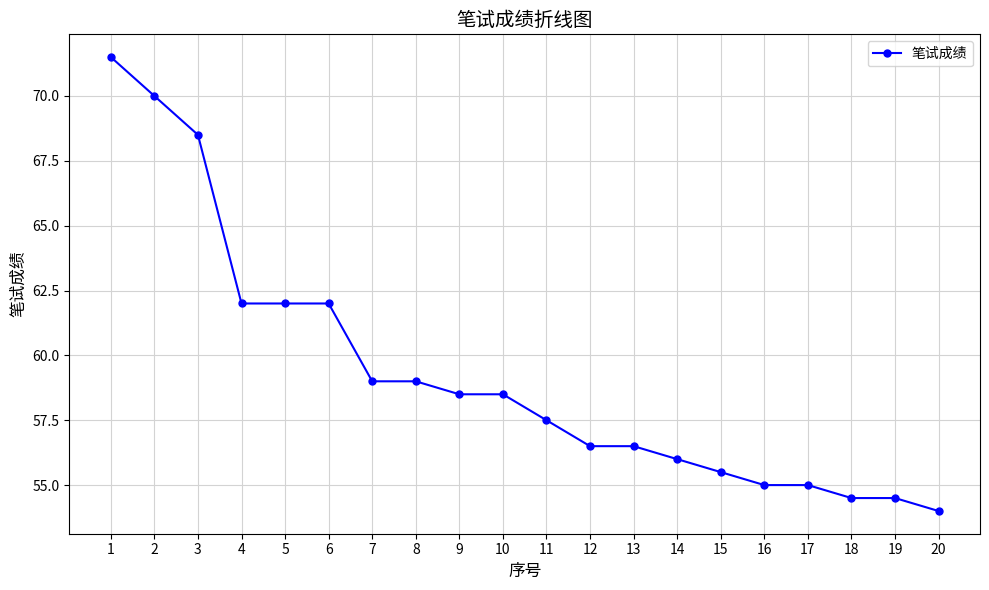

Count the number of categories in the chart.

20